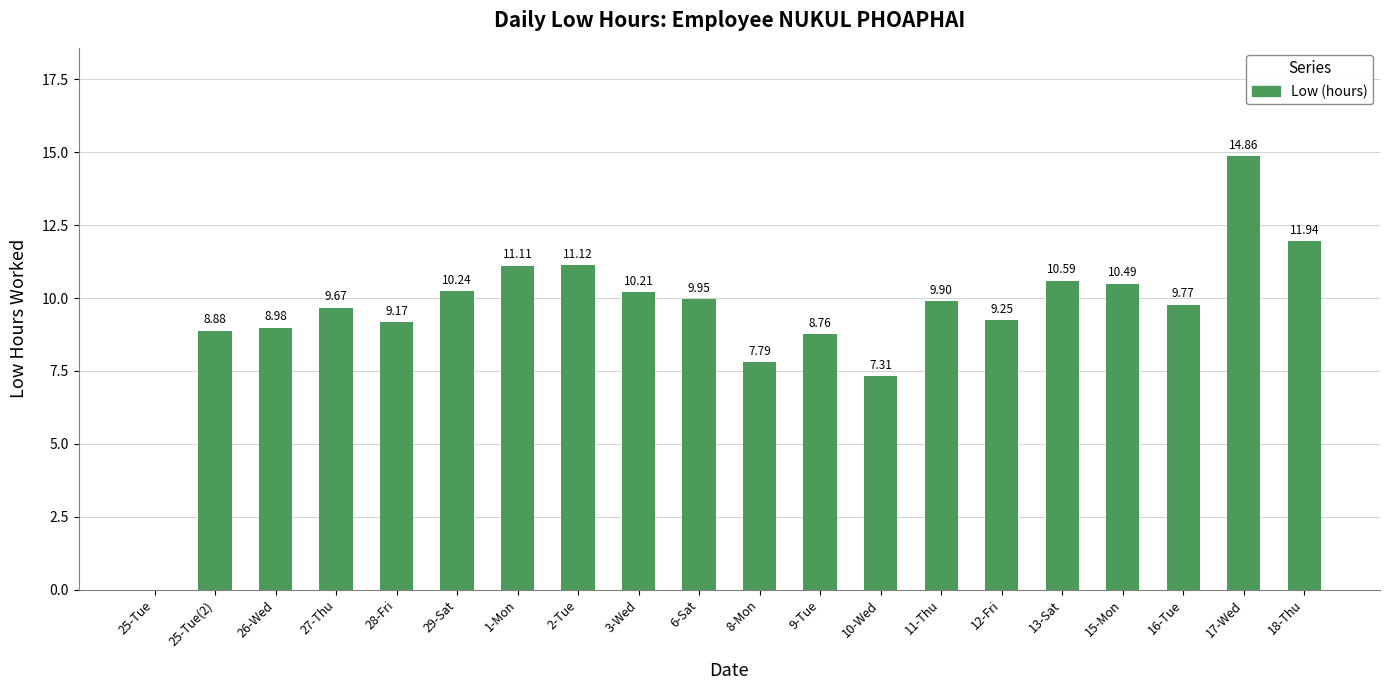

The value at 25-Tue is 6.6. True or false?

False